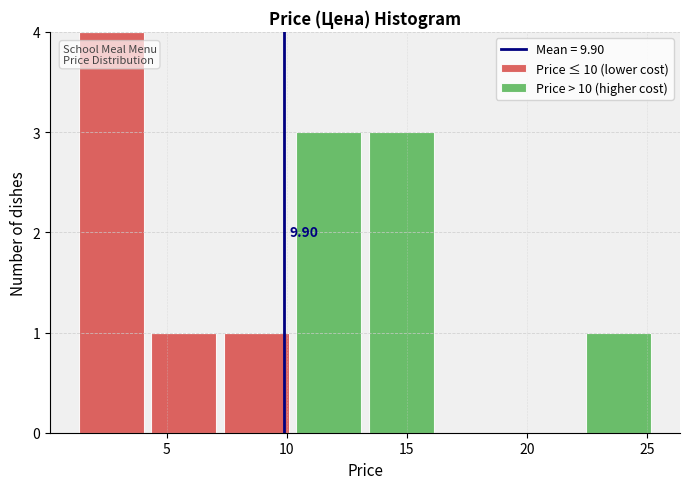

Which range on the x-axis has the tallest stacked bar (by total height)?

1.0 to 4.0